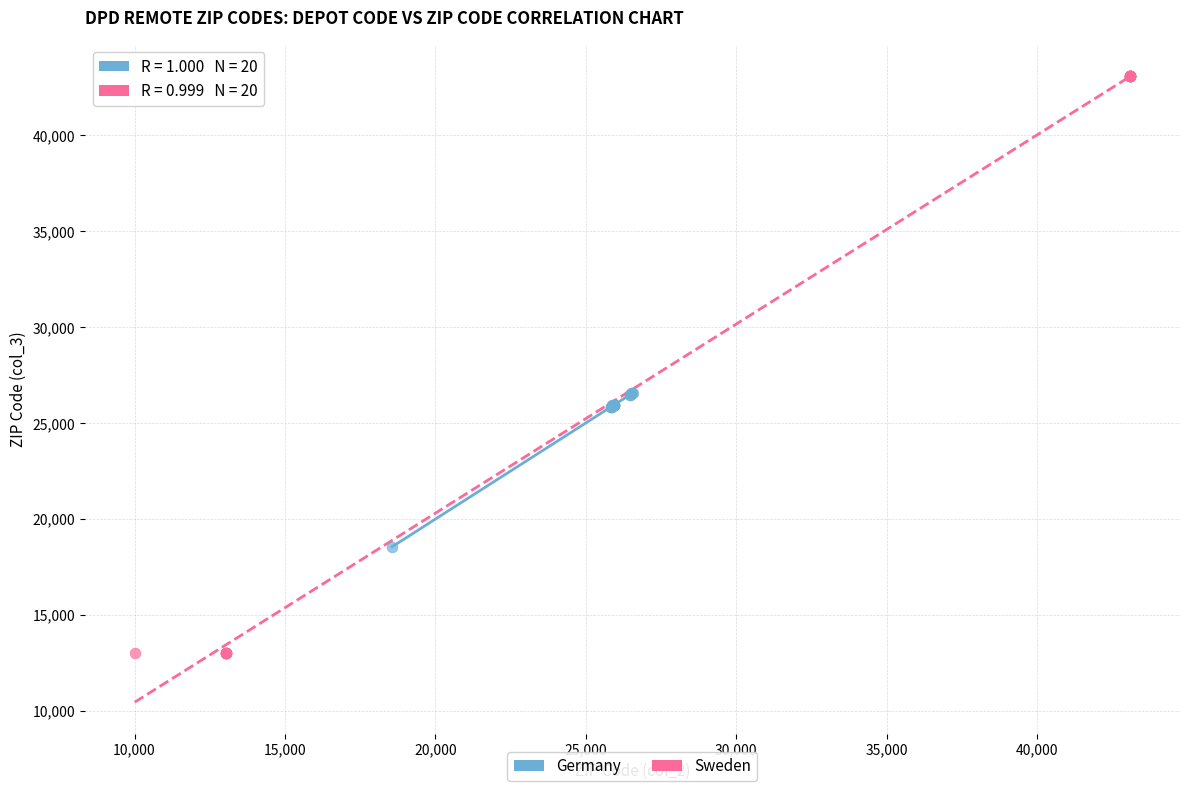

What are all the series names shown in the legend?

Germany, Sweden